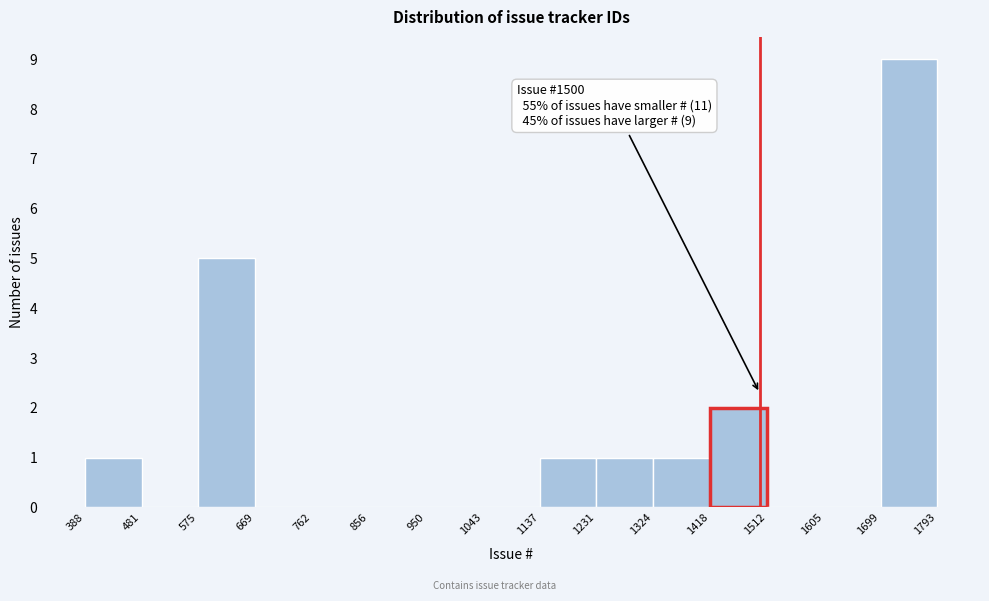

Over which range of the x-axis is the bar tallest?

1699 to 1793